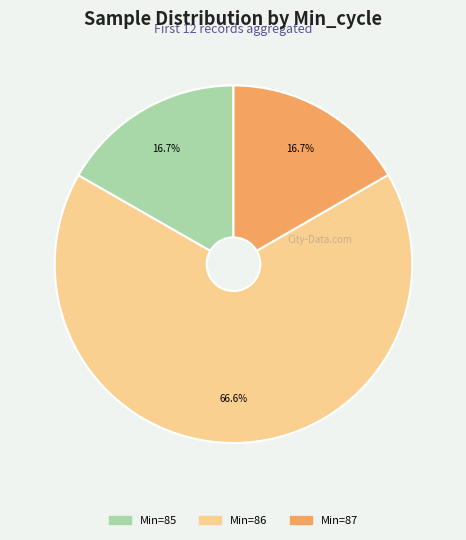

Does any single category account for the majority?

Yes